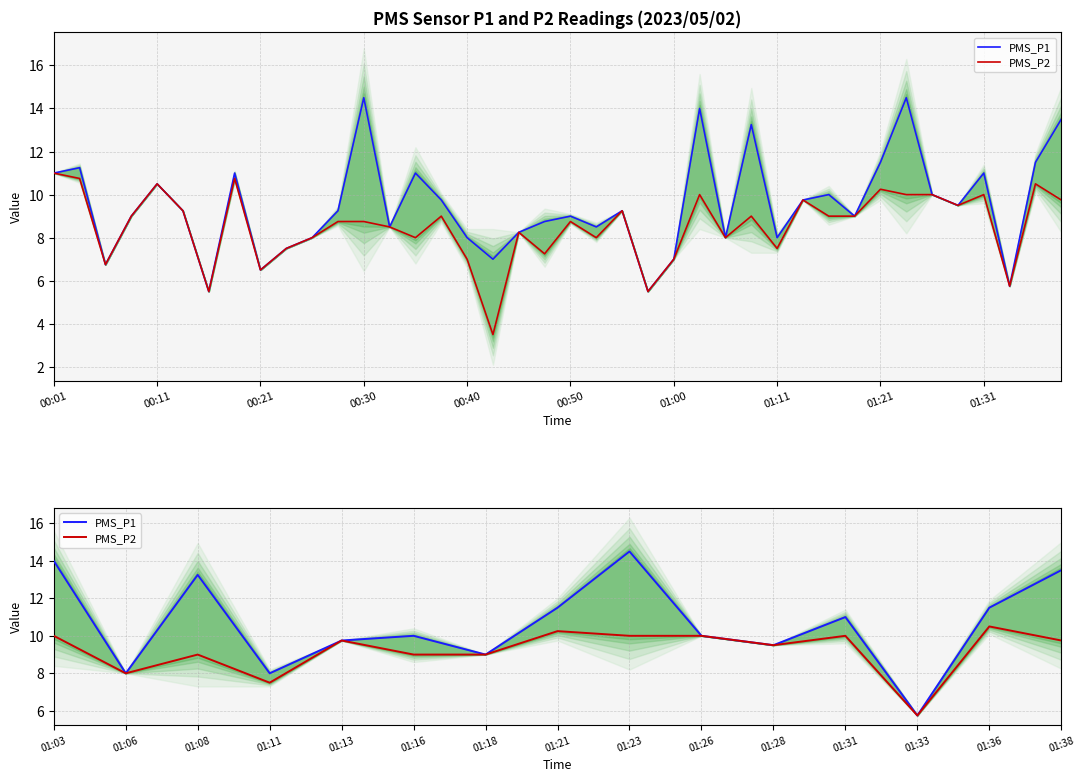

Which series changed the most between 01:16 and 01:33?

PMS_P1